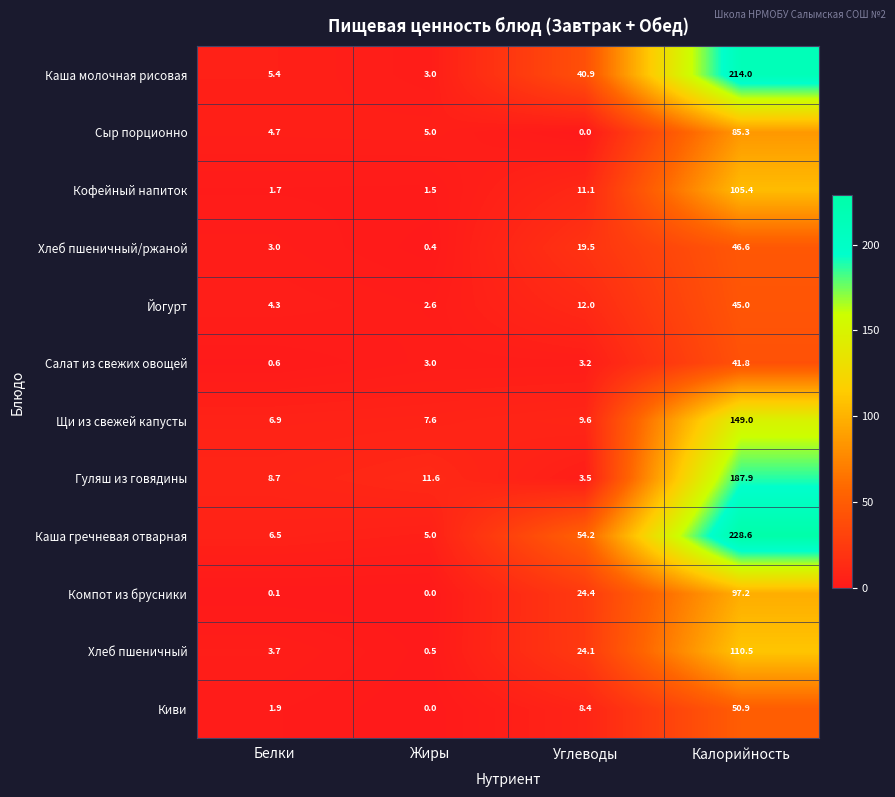

At how many categories does at least one series exceed 11?

3